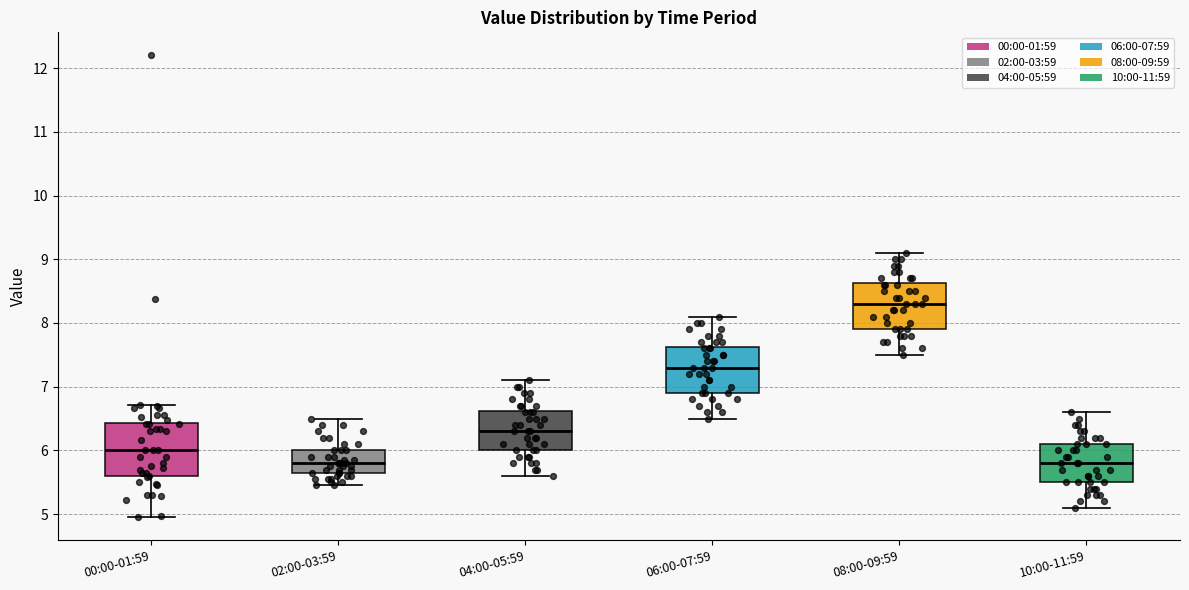

Which box has the highest median line?

08:00-09:59